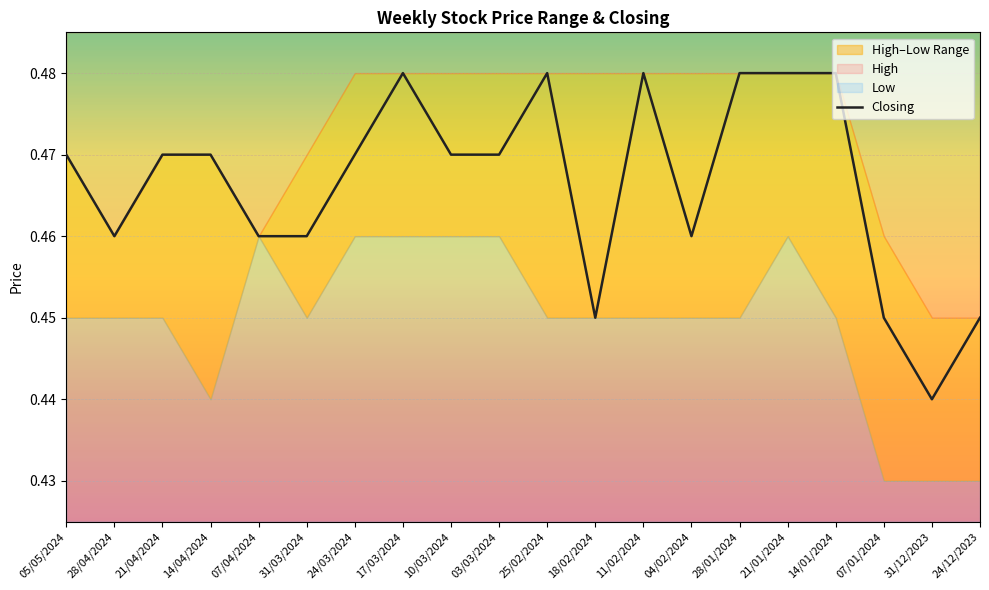

Rank the categories by value from lowest to highest.

31/12/2023, 18/02/2024, 07/01/2024, 24/12/2023, 28/04/2024, 07/04/2024, 31/03/2024, 04/02/2024, 05/05/2024, 21/04/2024, 14/04/2024, 24/03/2024, 10/03/2024, 03/03/2024, 17/03/2024, 25/02/2024, 11/02/2024, 28/01/2024, 21/01/2024, 14/01/2024